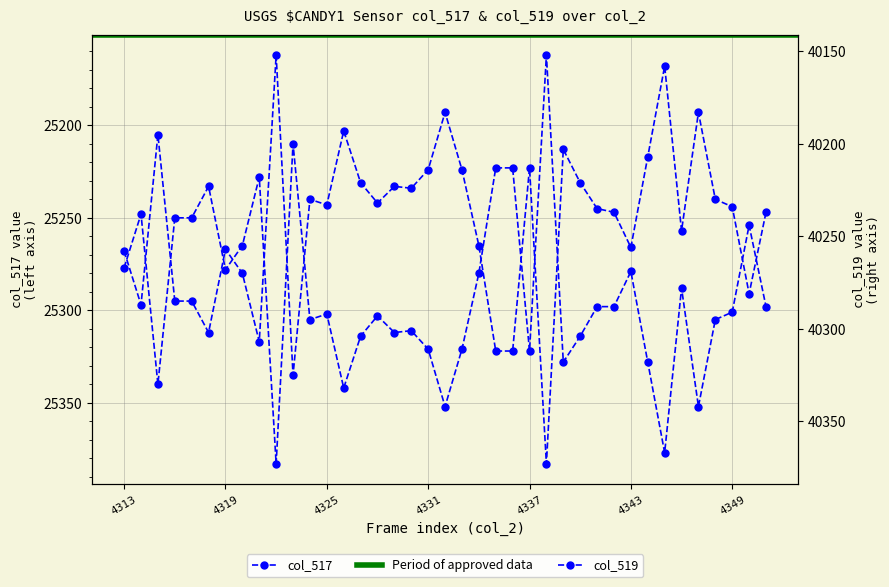

What is the difference between the col_519 values at 4345 and 4318?

144